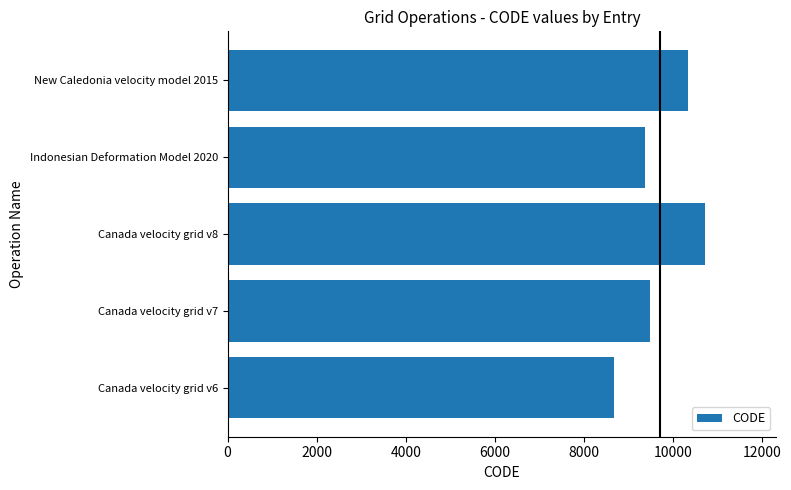

What is the difference between the maximum and minimum values?

2031